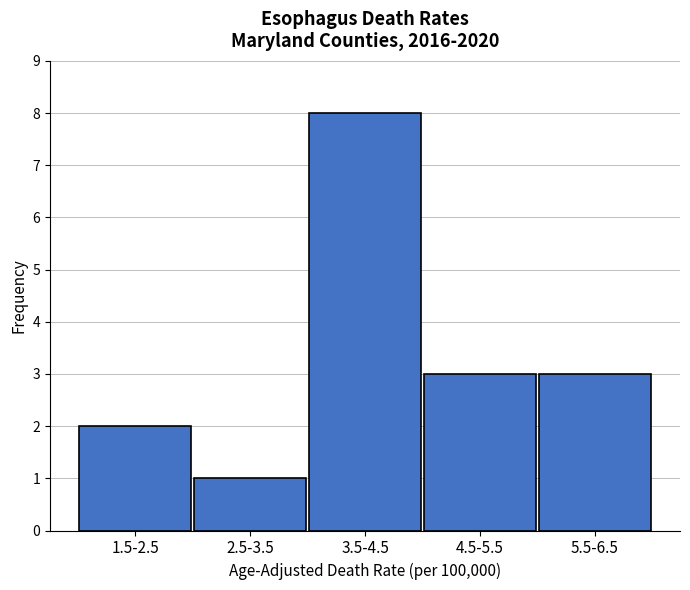

Reading right to left, list all the values displayed in this chart.

5.5-6.5=3	4.5-5.5=3	3.5-4.5=8	2.5-3.5=1	1.5-2.5=2